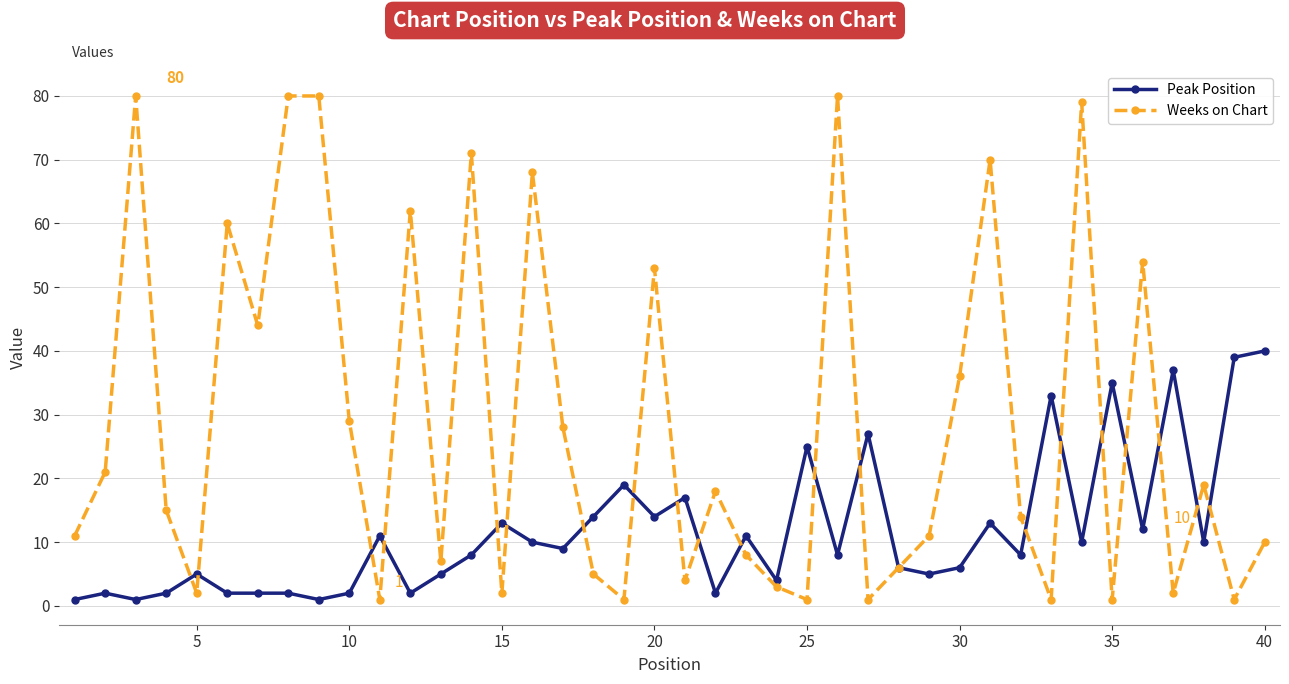

What is the value of the Peak Position point at the 1st from the left?

1